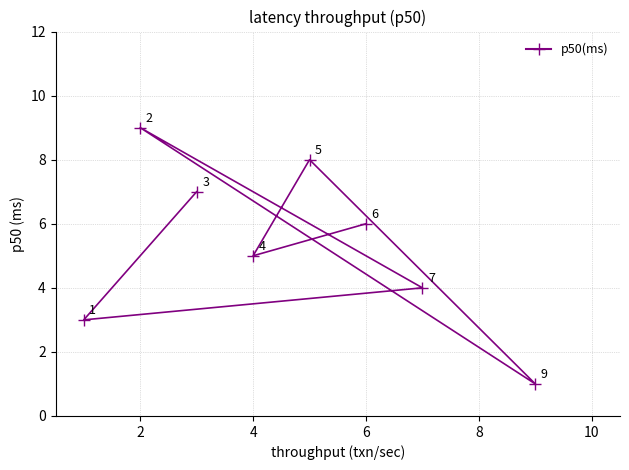

What is the sum of all values?

43